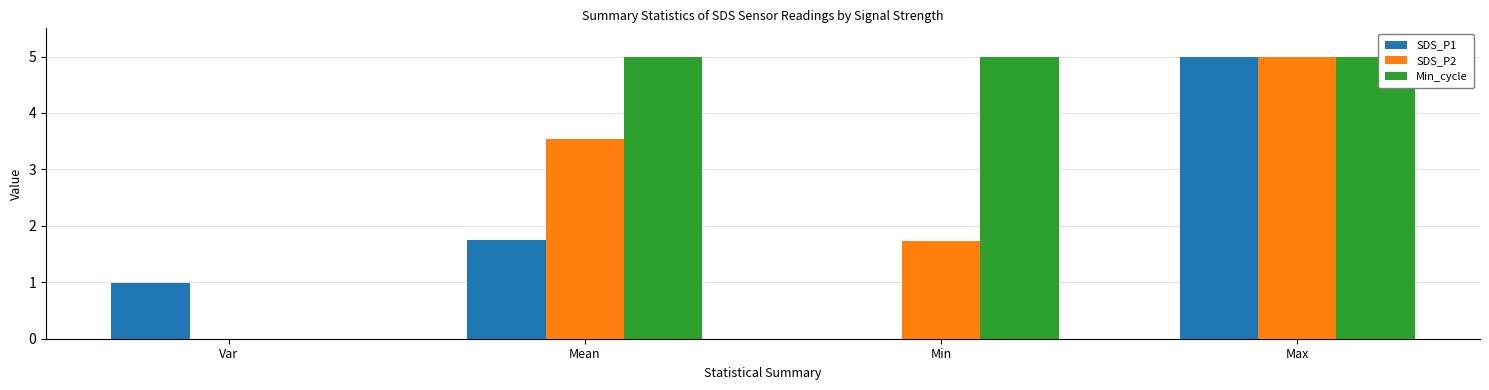

What is the approximate value of Min_cycle at Min?

5.0